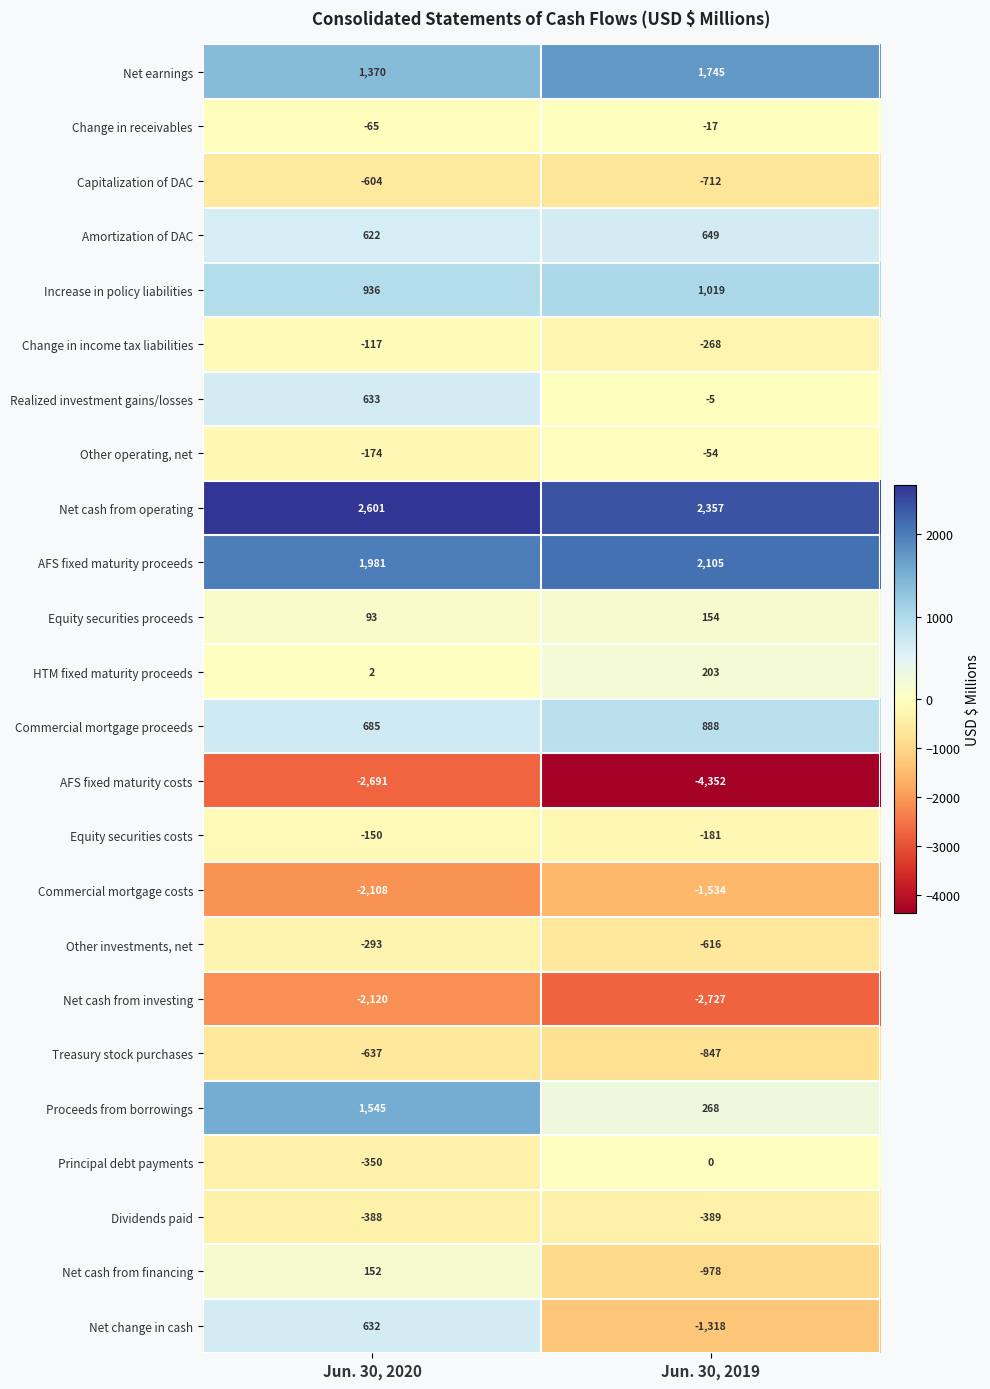

Which label corresponds to the smallest value in the chart?

Jun. 30, 2019